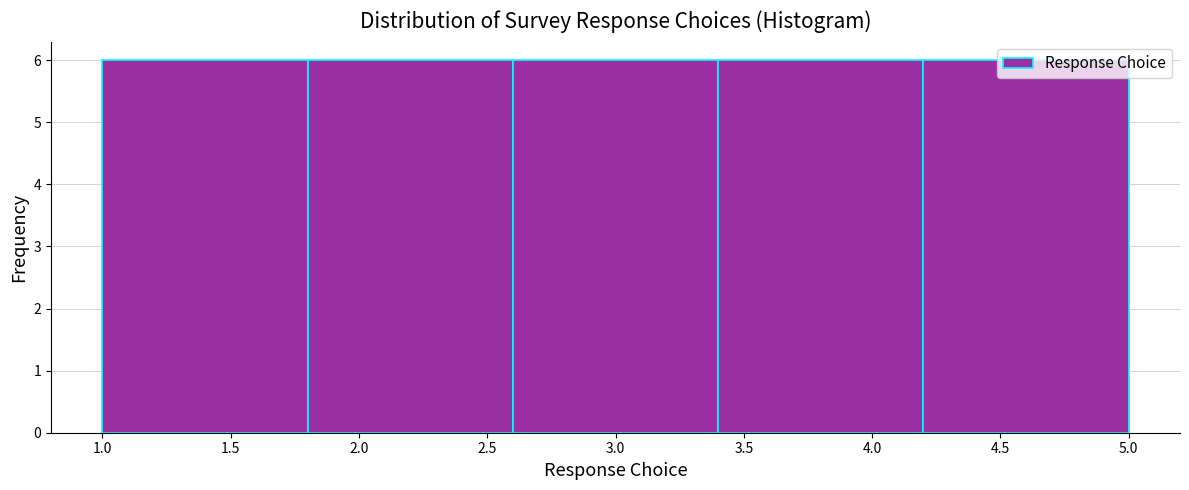

What is the height of the bar covering 2.6 to 3.4 on the x-axis? The values are not printed on the chart, so give them approximately, as read against the axis.

6